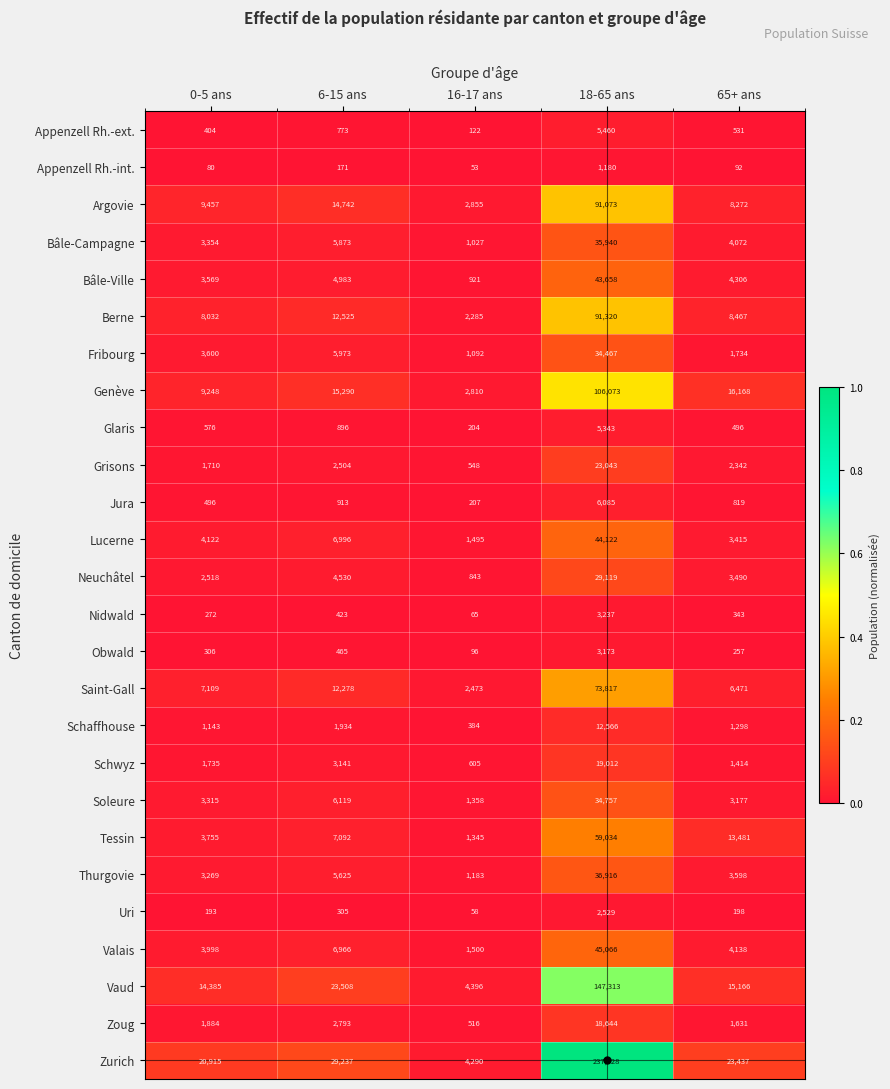

Which series has the largest total across all categories?

Zurich